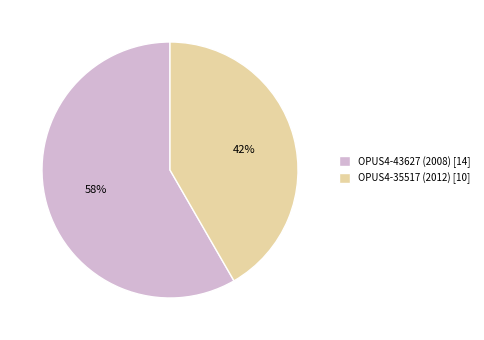

Which category has the biggest portion of the pie?

OPUS4-43627 (2008)